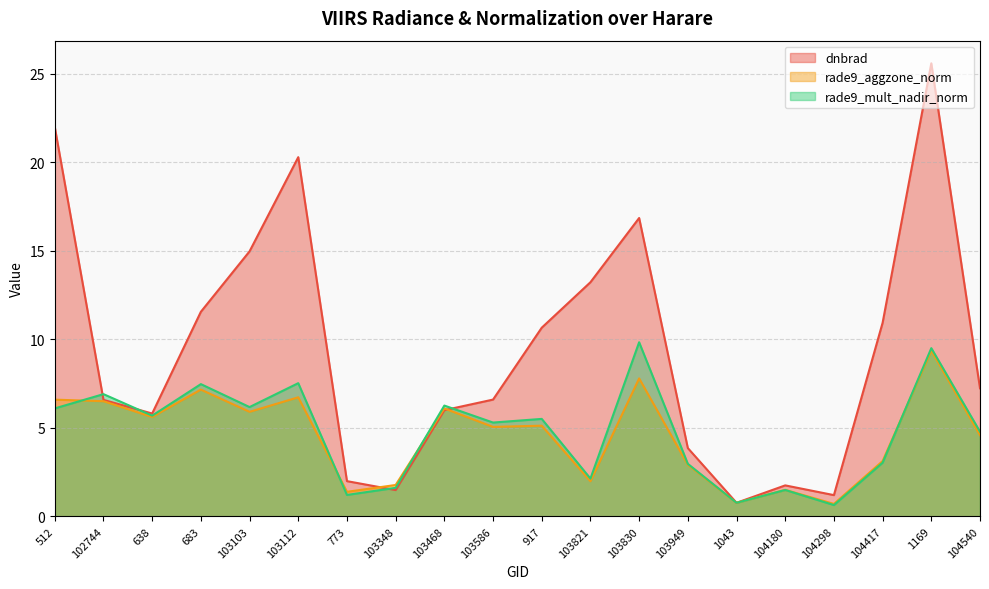

Reading right to left, extract all data points from this chart.

dnbrad: 104540=7.2	1169=25.6	104417=10.9	104298=1.2	104180=1.8	1043=0.8	103949=3.9	103830=16.9	103821=13.2	917=10.7	103586=6.6	103468=6.0	103348=1.5	773=2.0	103112=20.3	103103=15.0	683=11.6	638=5.8	102744=6.6	512=22.0
rade9_aggzone_norm: 104540=4.6	1169=9.4	104417=3.1	104298=0.7	104180=1.5	1043=0.8	103949=2.9	103830=7.8	103821=2.0	917=5.1	103586=5.1	103468=6.1	103348=1.8	773=1.4	103112=6.7	103103=5.9	683=7.2	638=5.6	102744=6.5	512=6.6
rade9_mult_nadir_norm: 104540=4.8	1169=9.5	104417=3.0	104298=0.6	104180=1.5	1043=0.8	103949=3.0	103830=9.8	103821=2.1	917=5.5	103586=5.3	103468=6.3	103348=1.6	773=1.2	103112=7.5	103103=6.2	683=7.5	638=5.7	102744=6.9	512=6.1